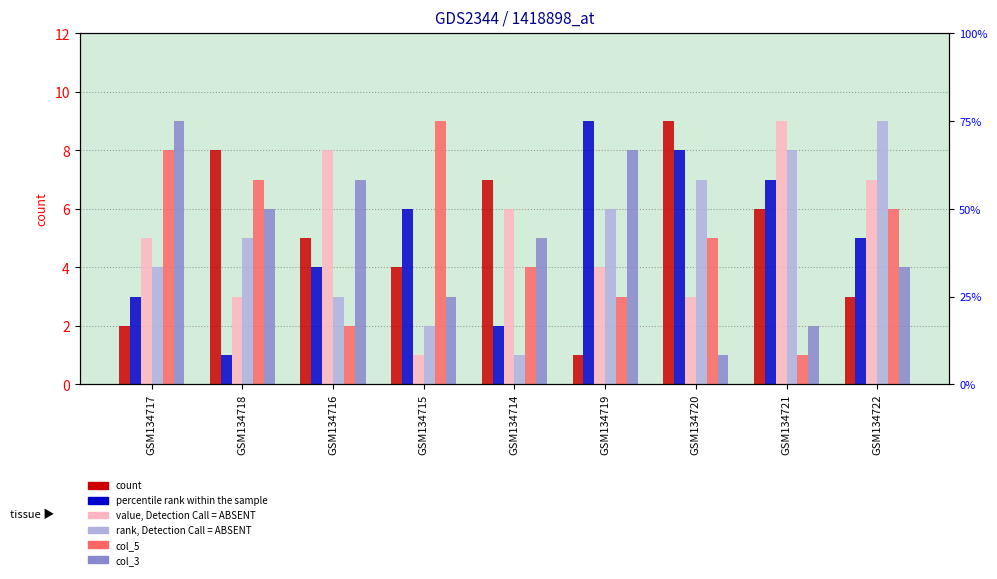

Count the number of data series in this chart.

6